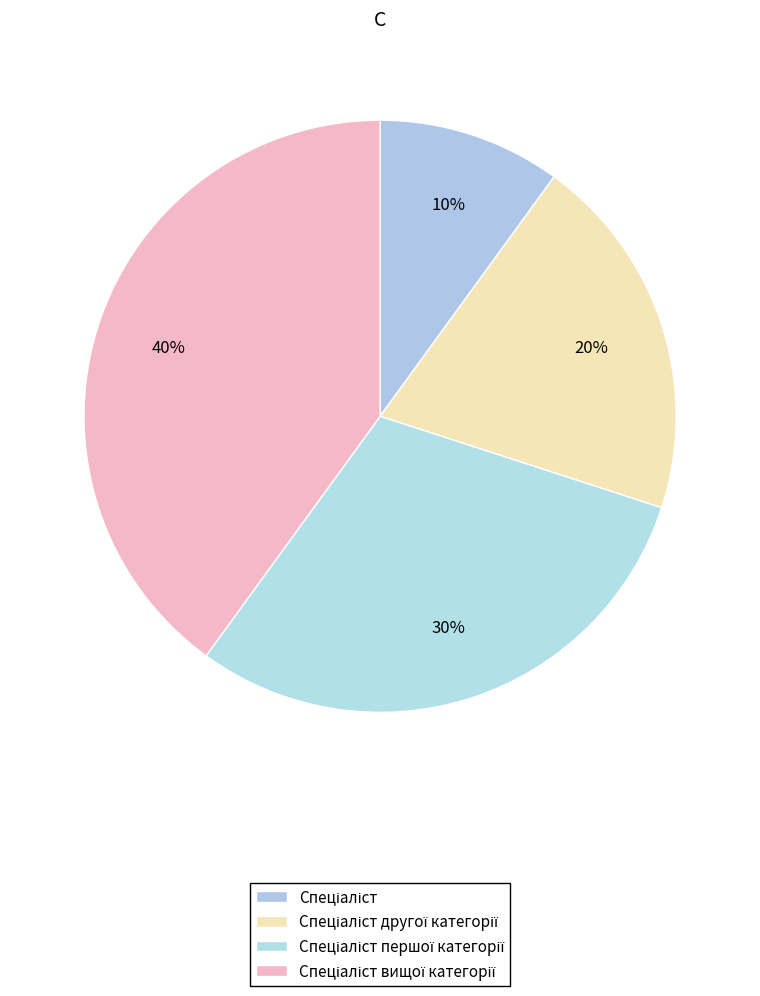

Count the number of slices in the pie.

4